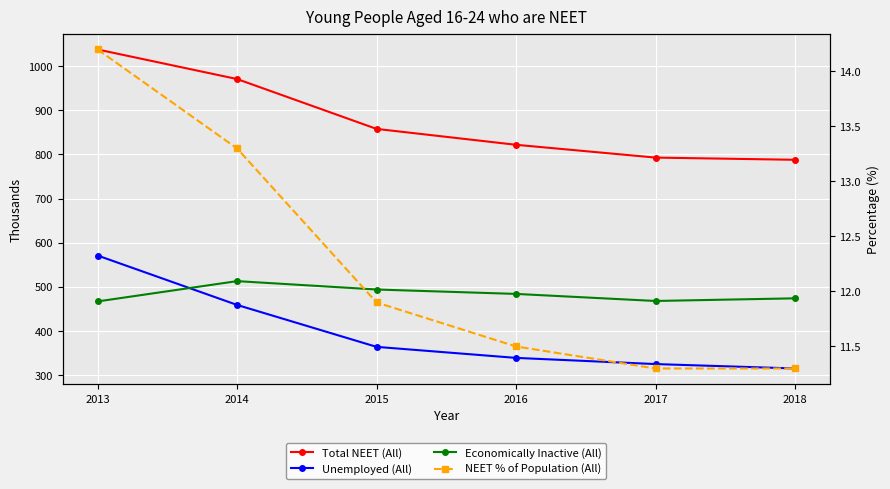

What is the total value across all series at 2017?

1597.3